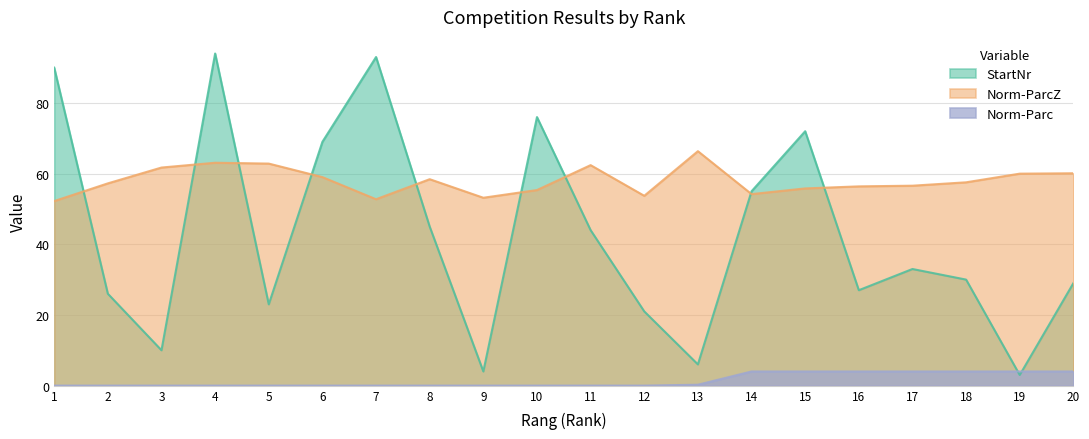

How many values in the Norm-ParcZ series exceed 57?

11